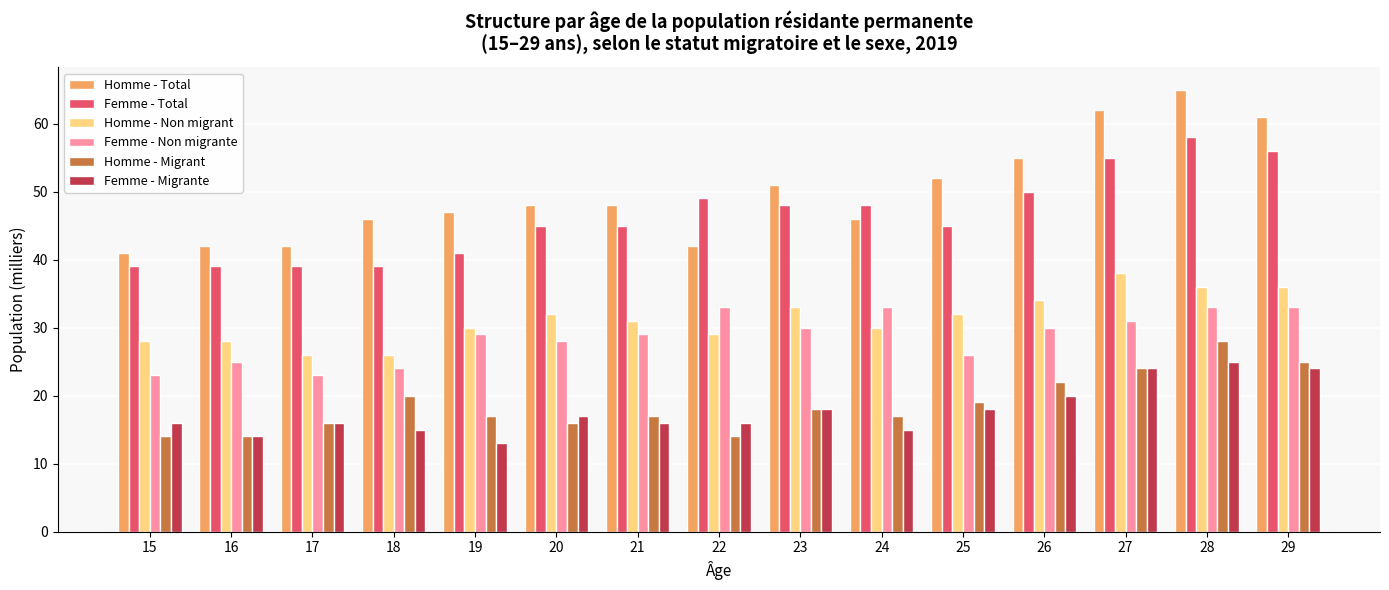

How many groups of bars are there?

15